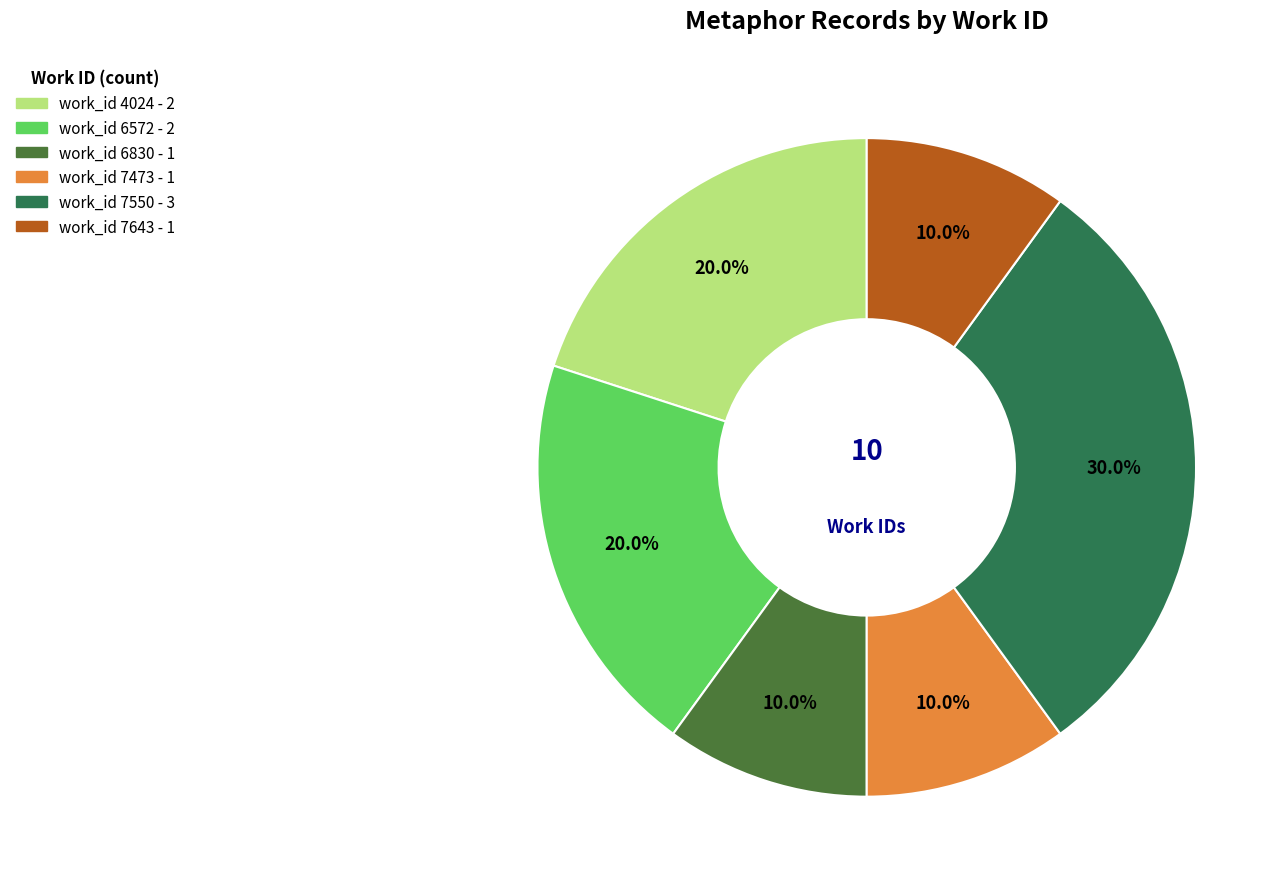

Is there a majority slice in this chart?

No